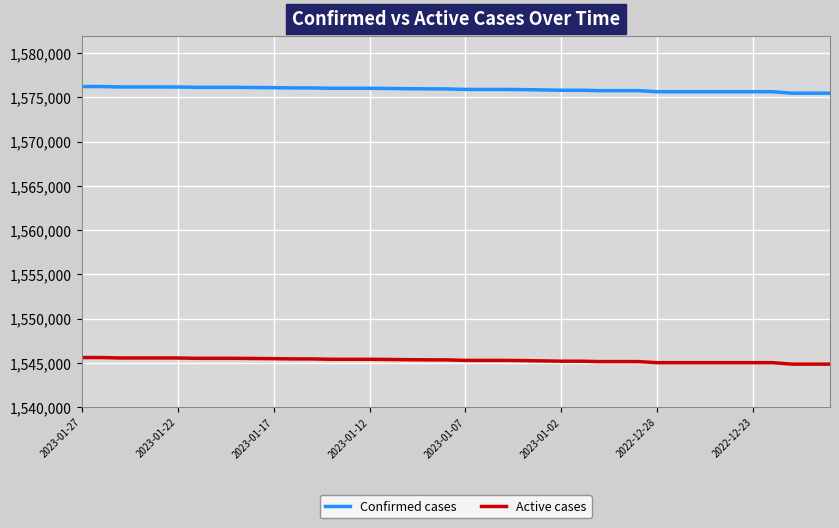

True or false: Active cases and Confirmed cases cross at least once.

False